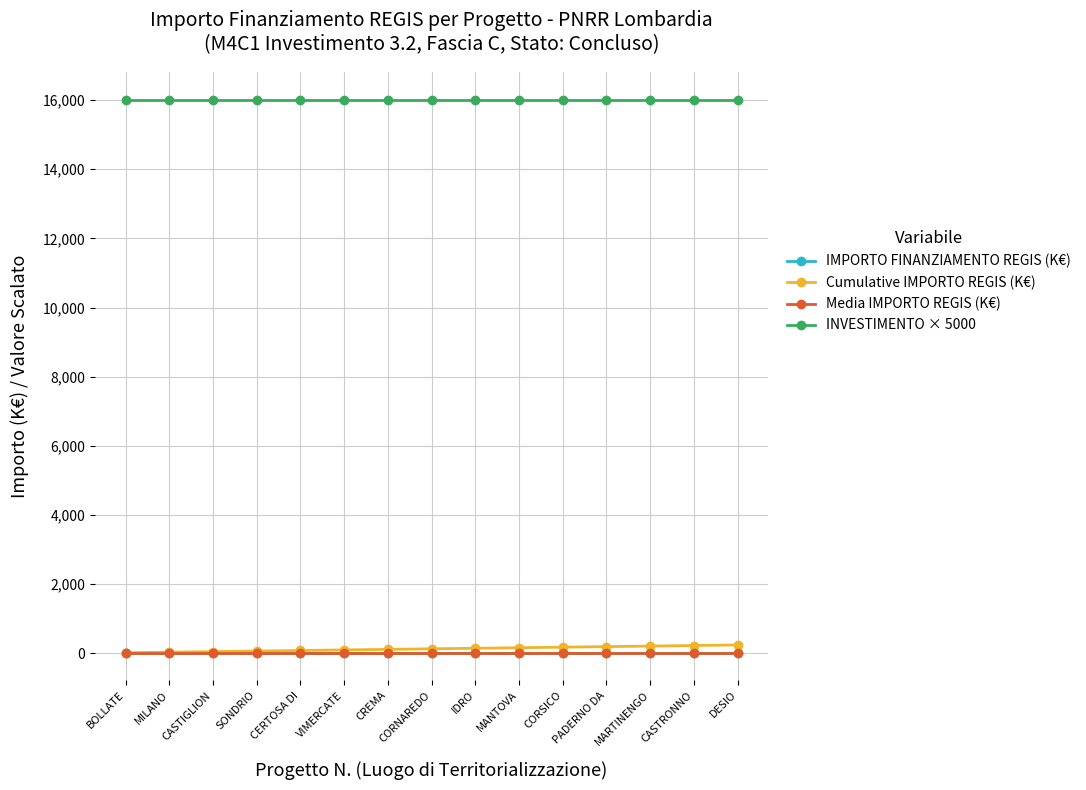

Is this an area chart (filled region under the line)?

No